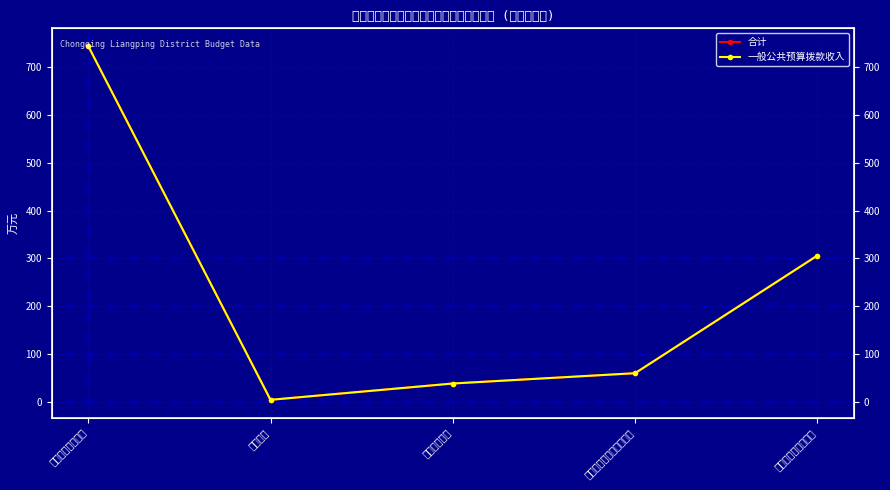

What is the label of the 5th point from the left?

社会保障和就业支出